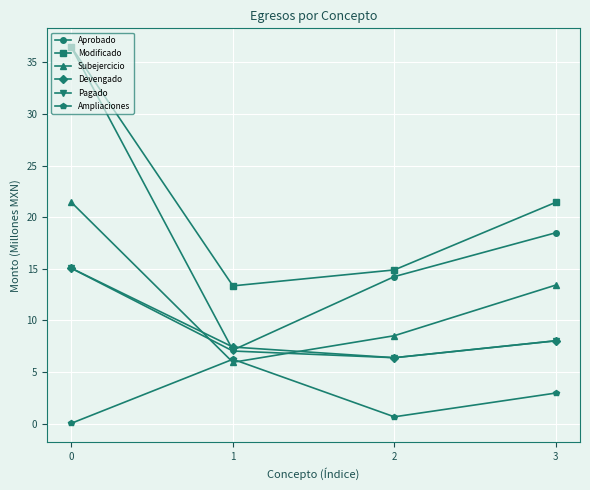

How many data points does each series have?

4